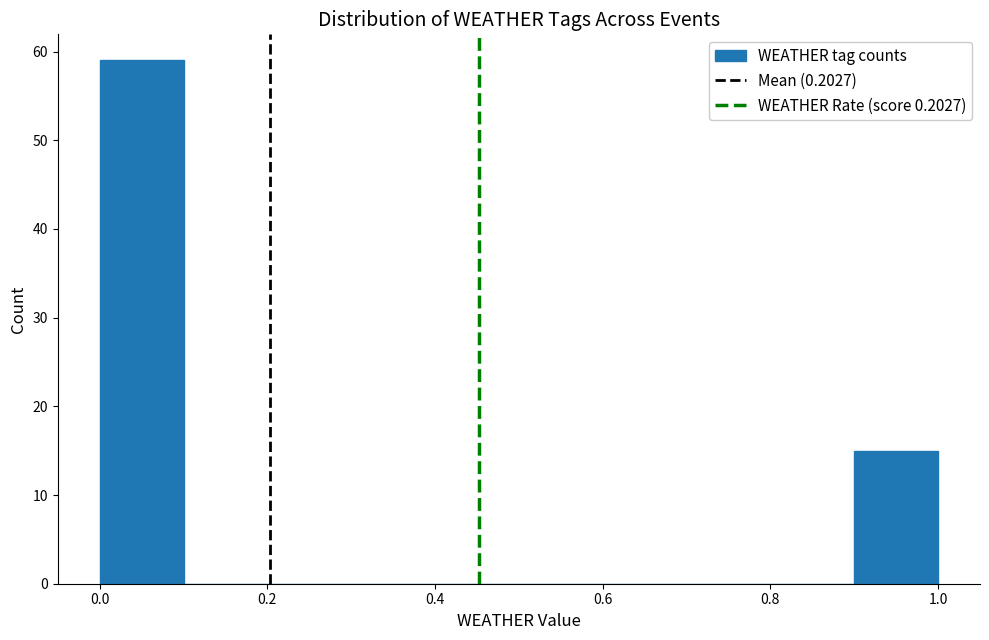

Reading left to right, list every bar in this chart as the range it spans on the x-axis followed by its height. The values are not printed on the chart, so give them approximately, as read against the axis.

0.0 to 0.1: 59
0.1 to 0.2: 0
0.2 to 0.3: 0
0.3 to 0.4: 0
0.4 to 0.5: 0
0.5 to 0.6: 0
0.6 to 0.7: 0
0.7 to 0.8: 0
0.8 to 0.9: 0
0.9 to 1.0: 15